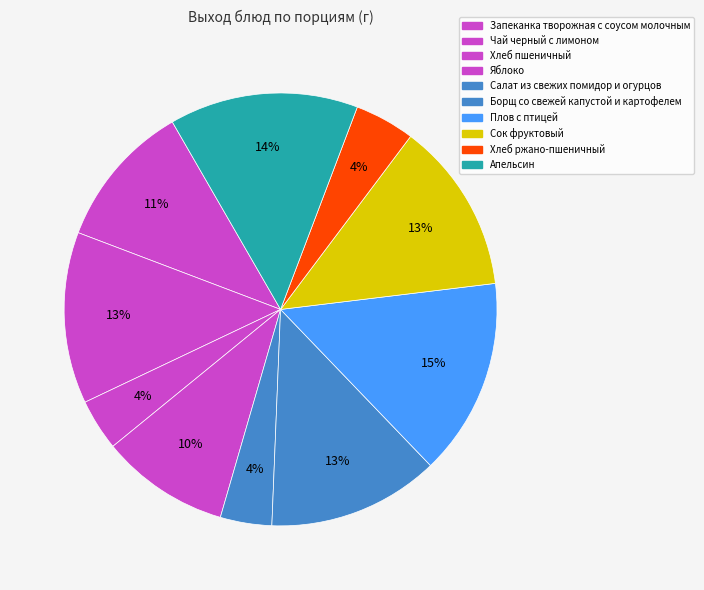

What portion of the pie excludes Чай черный с лимоном?

87.2%